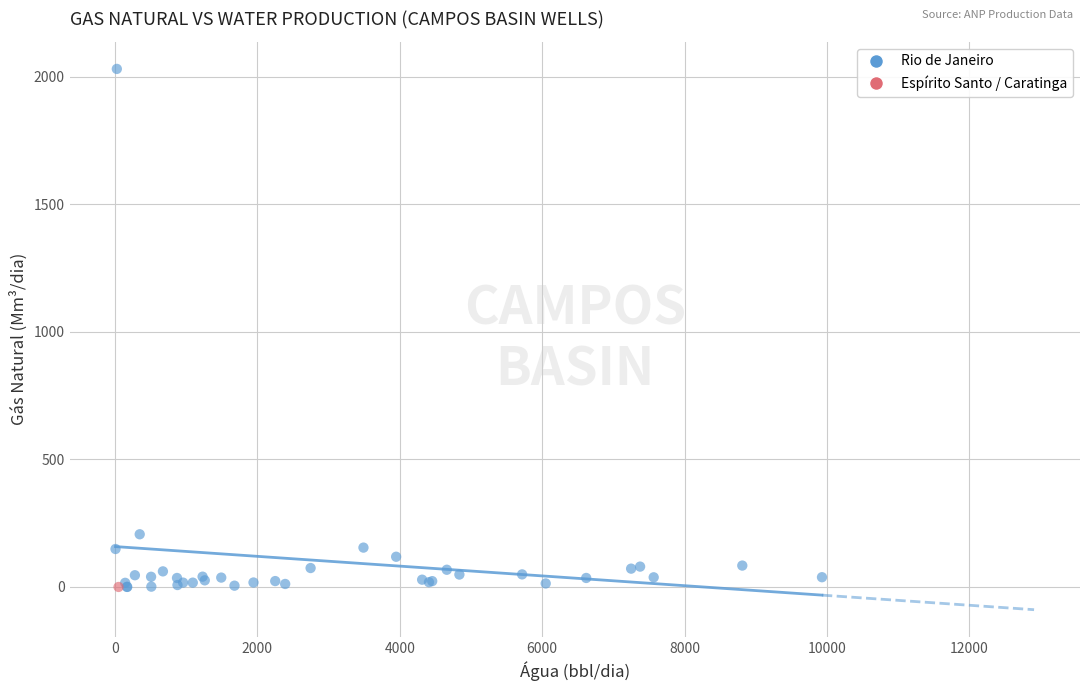

What are all the series names shown in the legend?

Rio de Janeiro, Espírito Santo / Caratinga